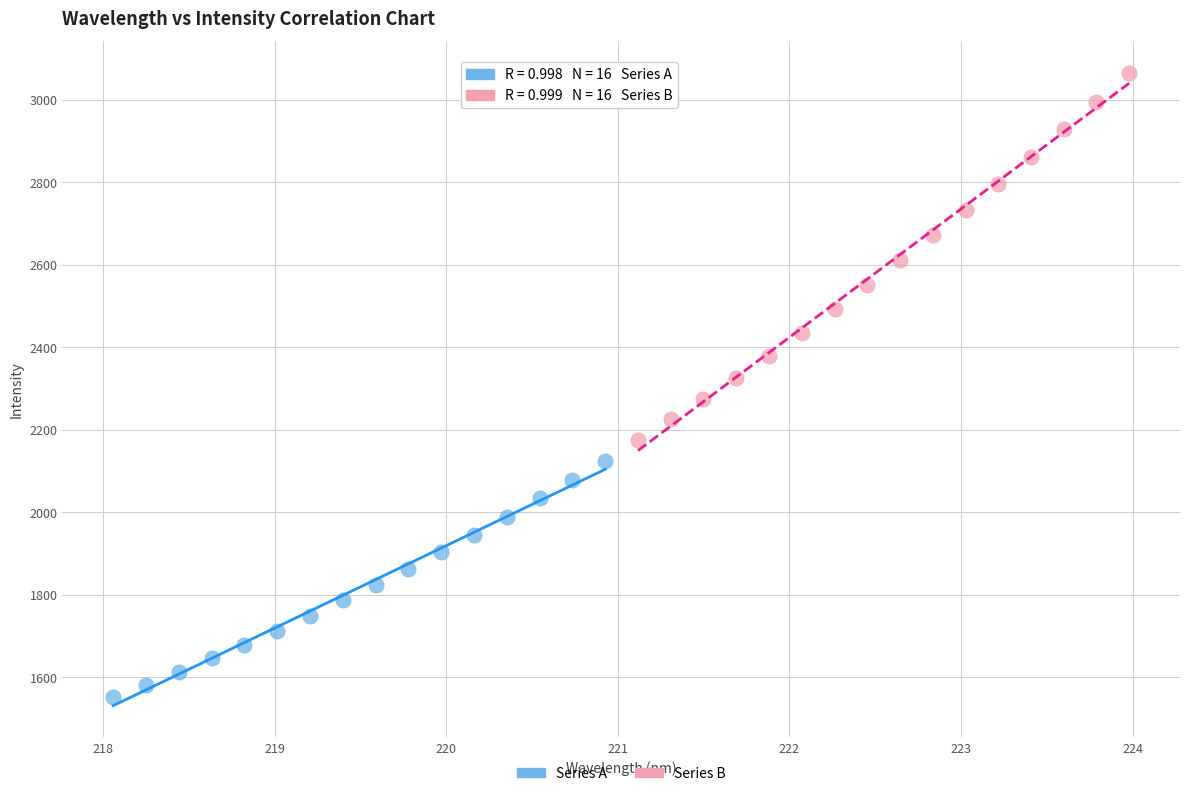

Which series contains the highest Y value?

Series B